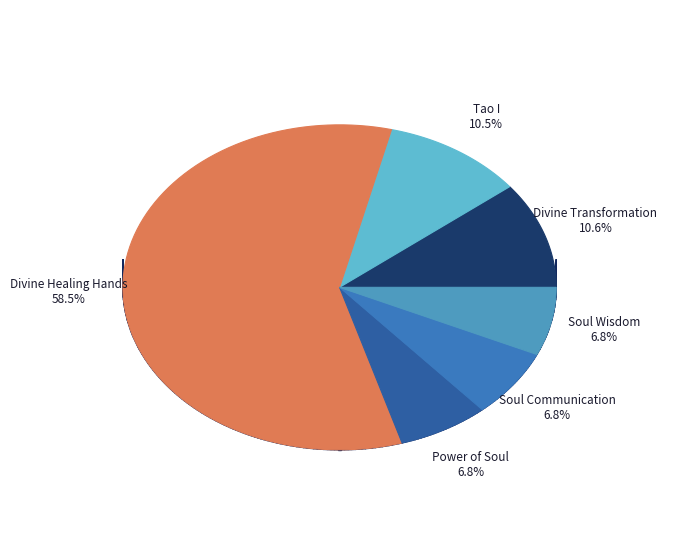

The Divine Healing Hands slice represents 68% of the pie. True or false?

False